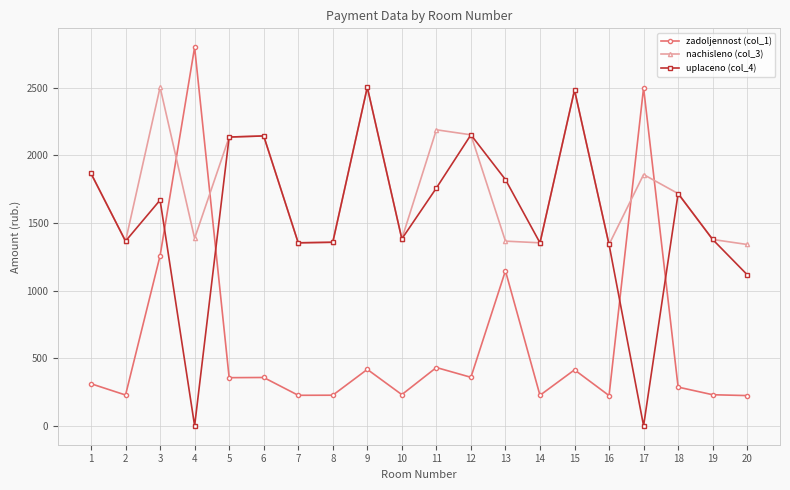

Is it true that nachisleno (col_3) equals 351.4 at 7?

False